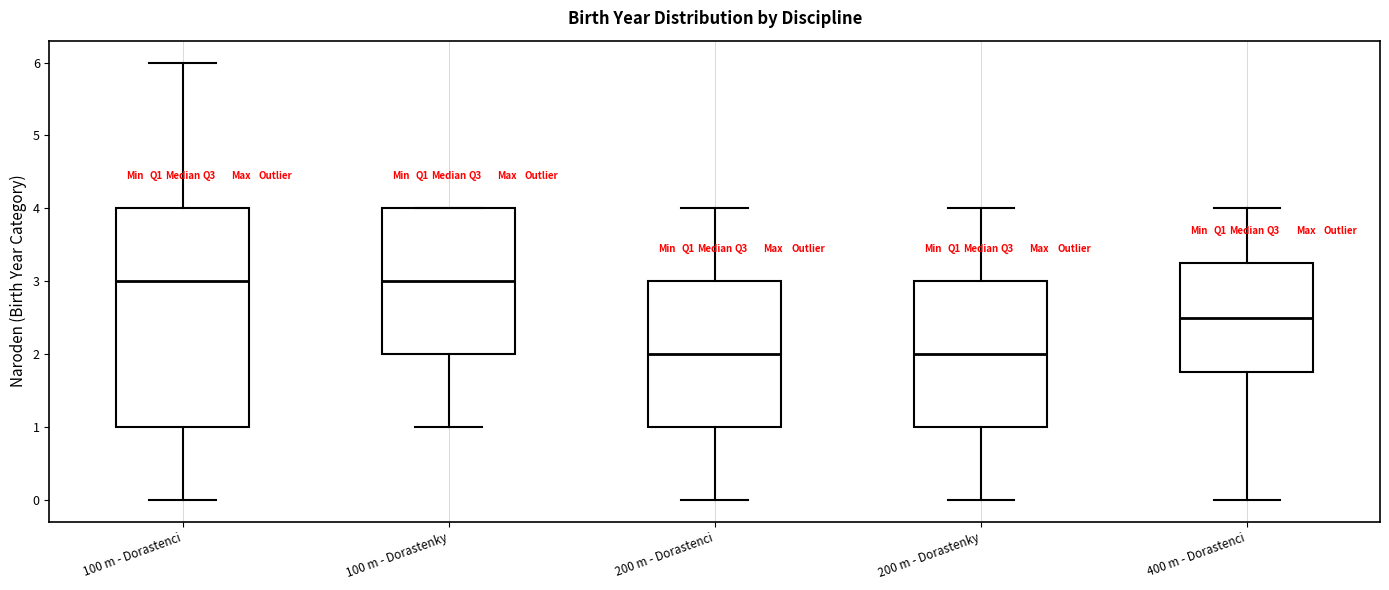

Reading left to right, read every box against the y-axis: the position of its median line, the range the box covers, and the ends of its whiskers. The values are not printed on the chart, so give them approximately, as read against the axis.

100 m - Dorastenci: median 3.0, box 1.0 to 4.0, whiskers 0.0 to 6.0
100 m - Dorastenky: median 3.0, box 2.0 to 4.0, whiskers 1.0 to 4.0
200 m - Dorastenci: median 2.0, box 1.0 to 3.0, whiskers 0.0 to 4.0
200 m - Dorastenky: median 2.0, box 1.0 to 3.0, whiskers 0.0 to 4.0
400 m - Dorastenci: median 2.5, box 1.8 to 3.3, whiskers 0.0 to 4.0